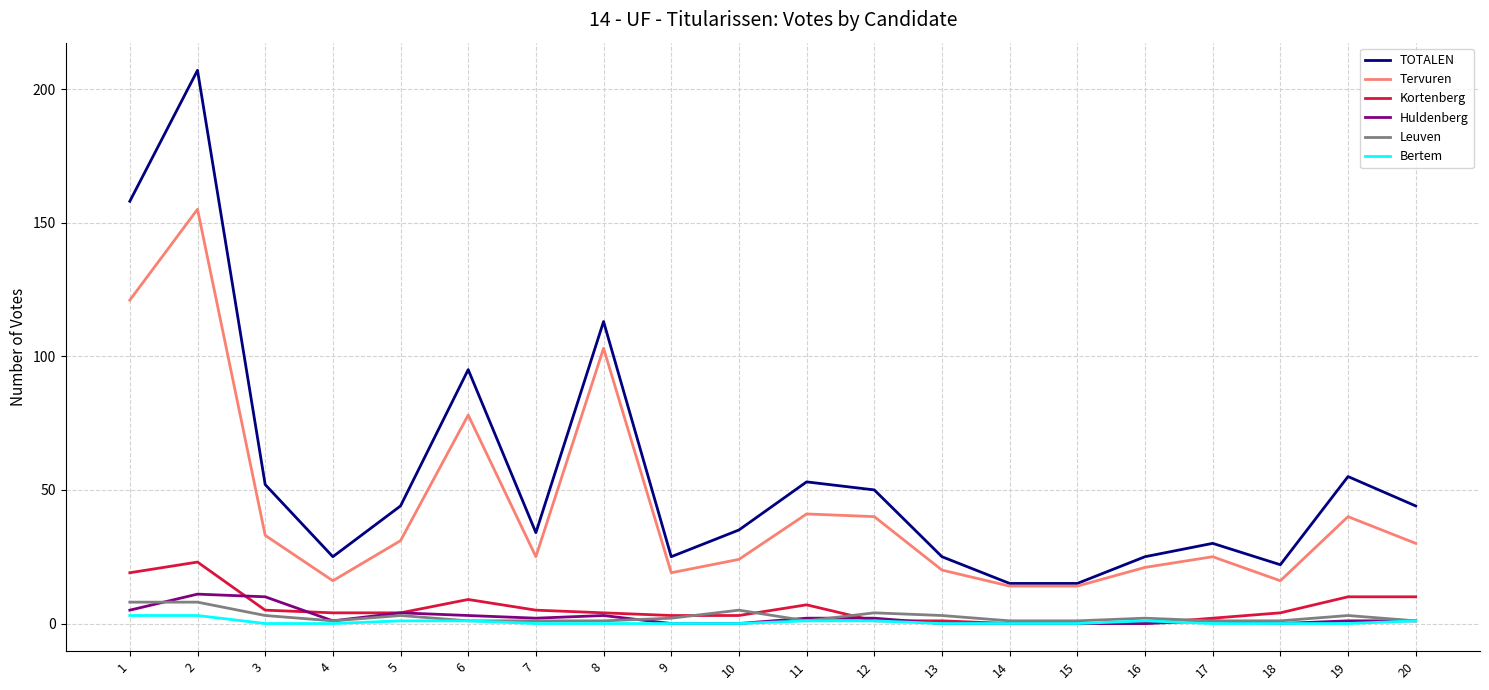

Is the value of Kortenberg at 17 greater than the value of Leuven at 2?

No